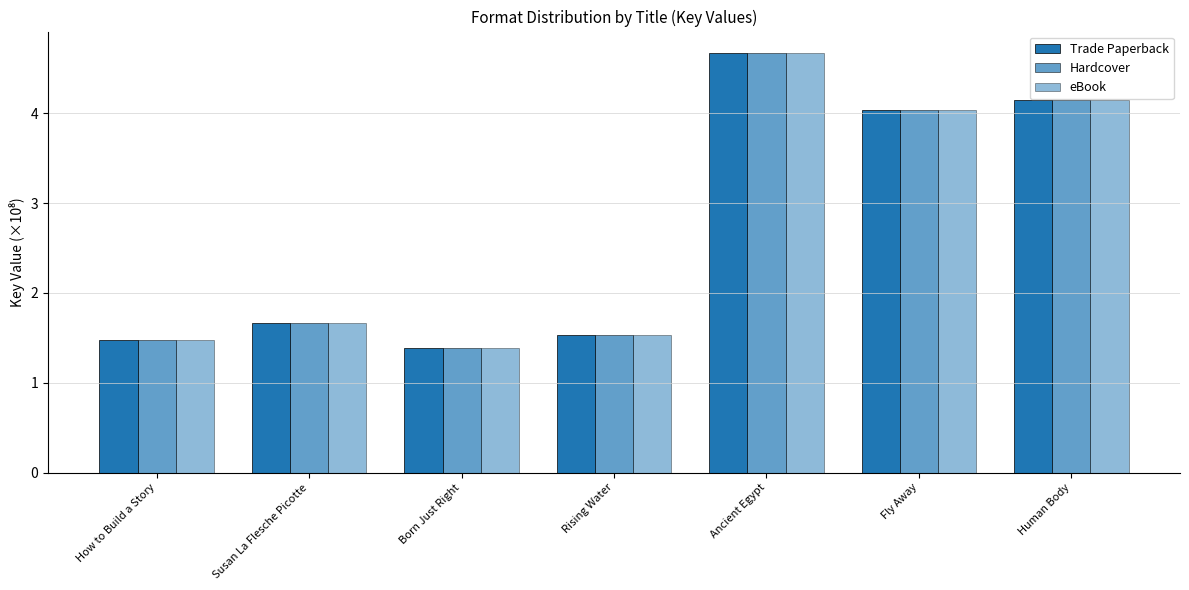

Reading left to right, what are all the values shown in this chart?

Trade Paperback: How to Build a Story=1.5	Susan La Flesche Picotte=1.7	Born Just Right=1.4	Rising Water=1.5	Ancient Egypt=4.7	Fly Away=4.0	Human Body=4.1
Hardcover: How to Build a Story=1.5	Susan La Flesche Picotte=1.7	Born Just Right=1.4	Rising Water=1.5	Ancient Egypt=4.7	Fly Away=4.0	Human Body=4.1
eBook: How to Build a Story=1.5	Susan La Flesche Picotte=1.7	Born Just Right=1.4	Rising Water=1.5	Ancient Egypt=4.7	Fly Away=4.0	Human Body=4.1